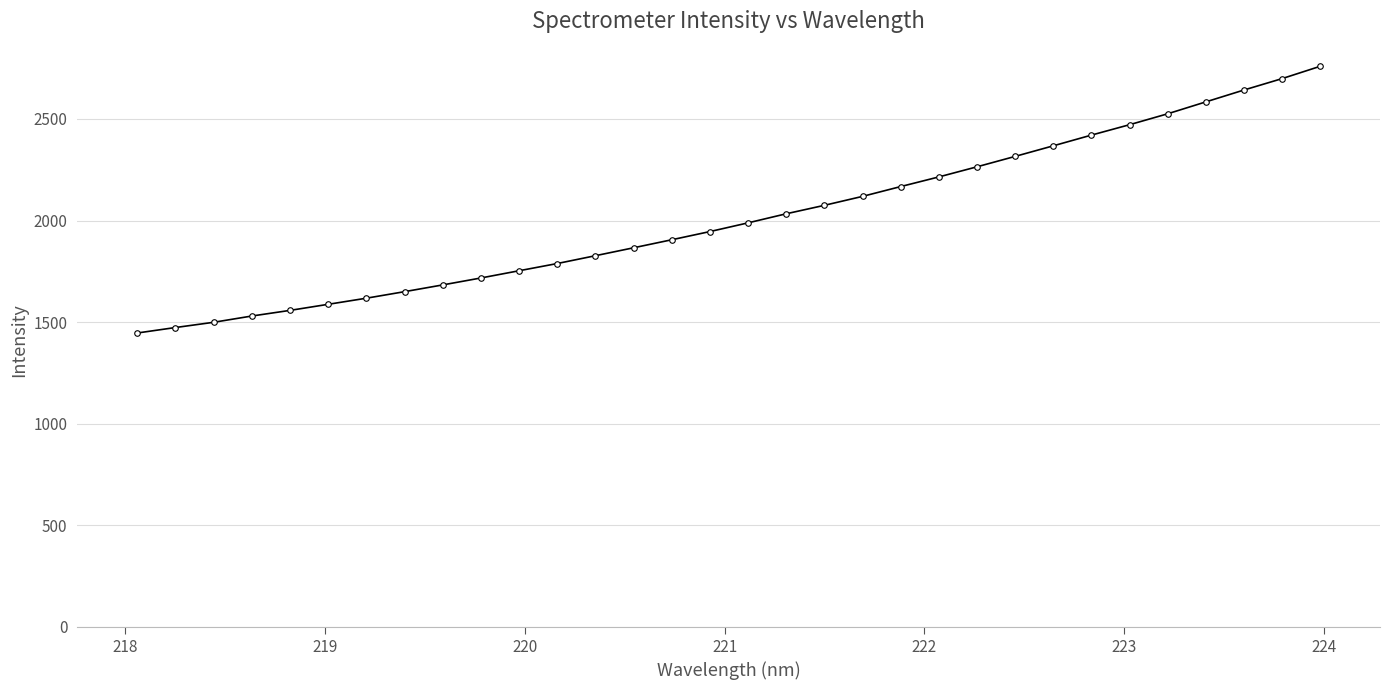

What is the maximum value shown in the chart?

2758.8